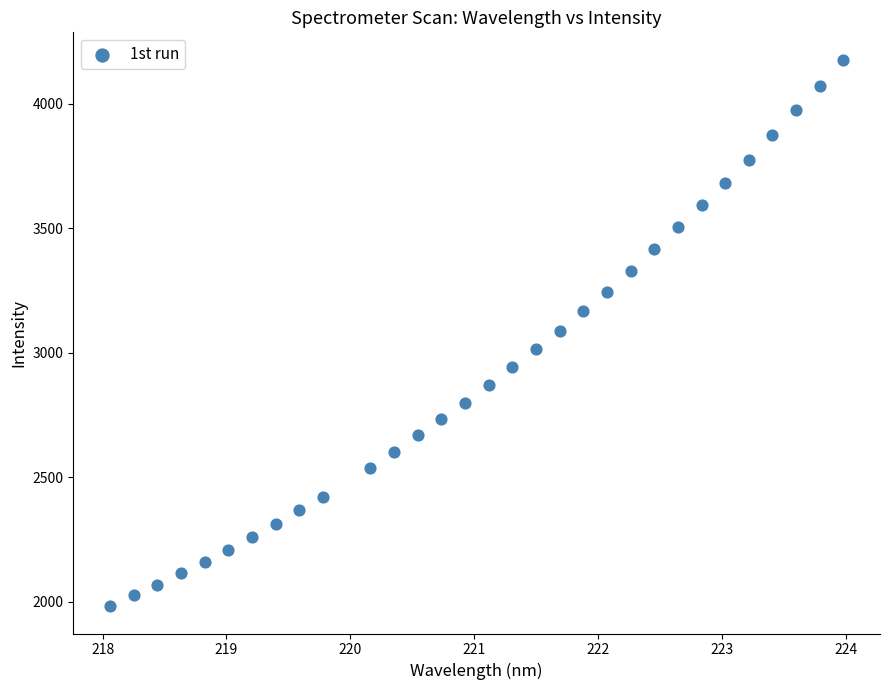

What is the range of X values (max minus min)?

5.9